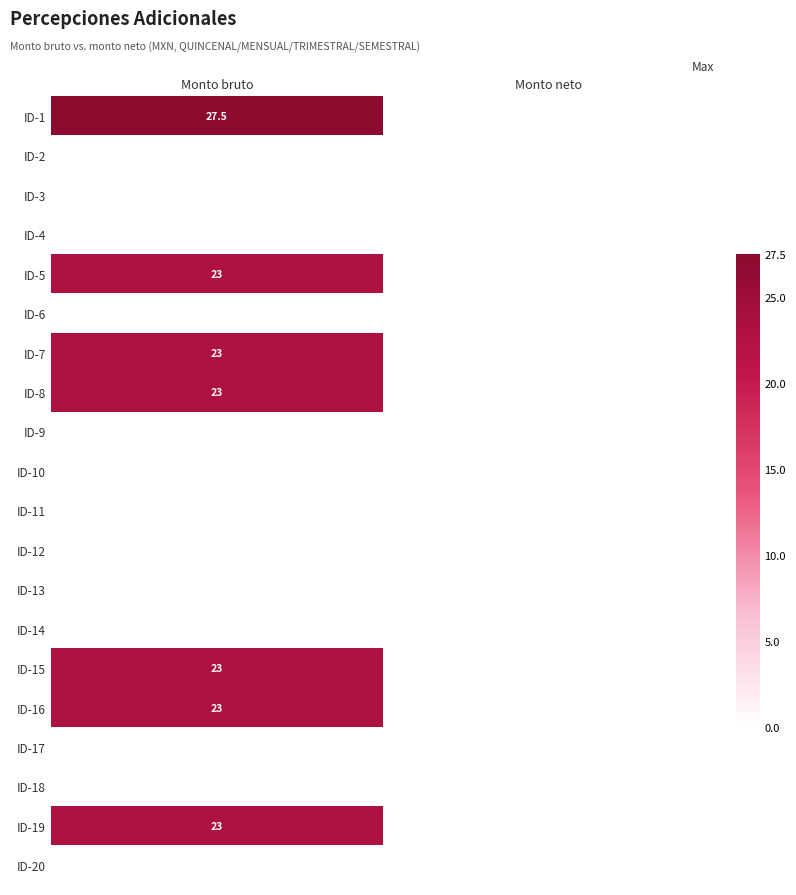

How many series are shown in this chart?

20